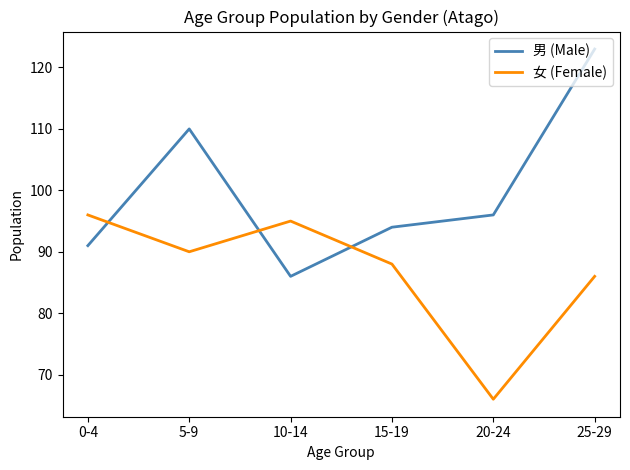

What is the total value across all series at 25-29?

209